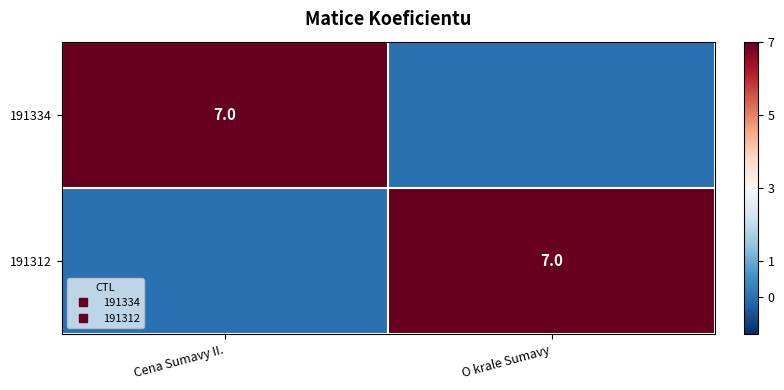

Count the number of categories in the chart.

2